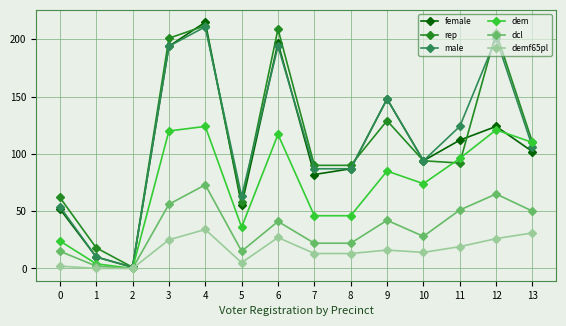

True or false: rep and male cross at least once.

True